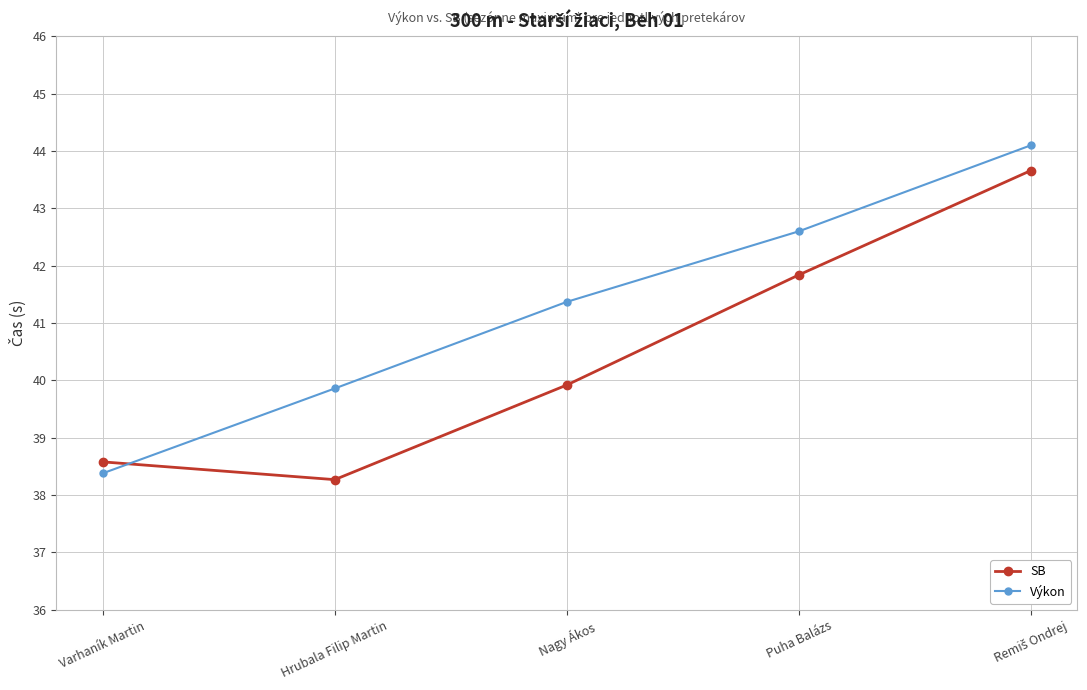

Where do Výkon and SB first cross each other?

Varhaník Martin and Hrubala Filip Martin